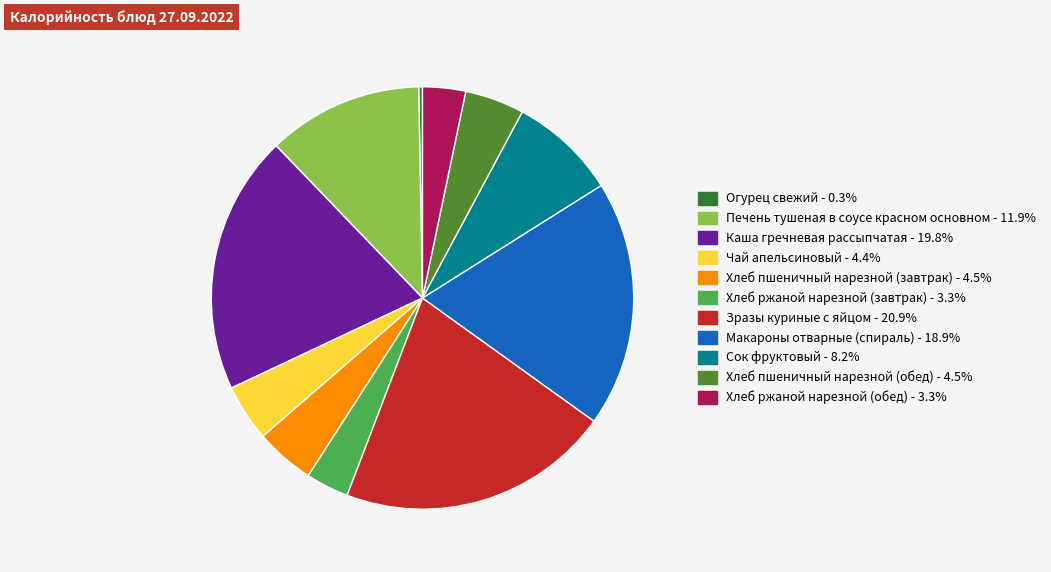

Between Чай апельсиновый and Хлеб ржаной нарезной (завтрак), which is larger?

Чай апельсиновый